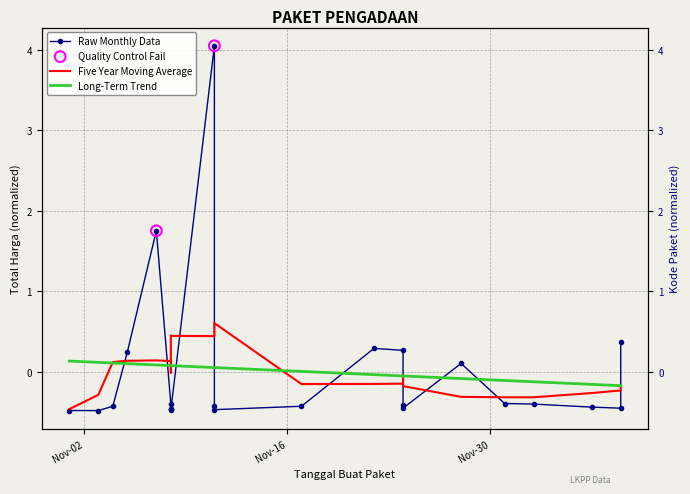

Is the value of kode_paket at 17 greater than the value of total_harga at 19?

Yes